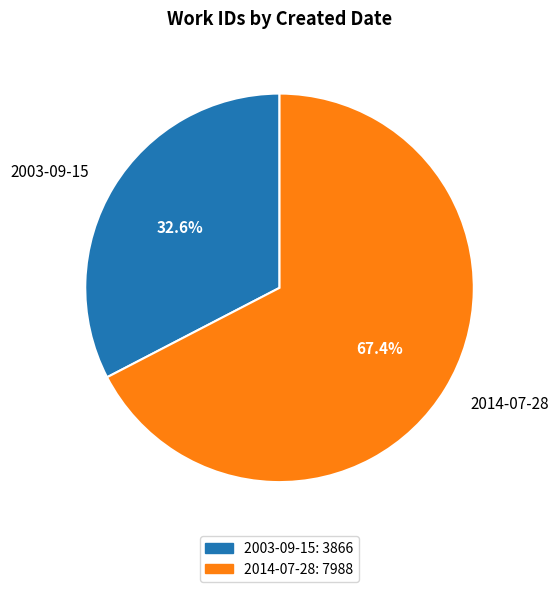

Does any single category account for the majority?

Yes